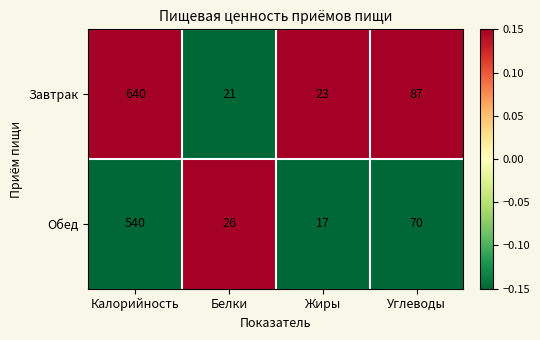

What is the total value across all series at Калорийность?

1180